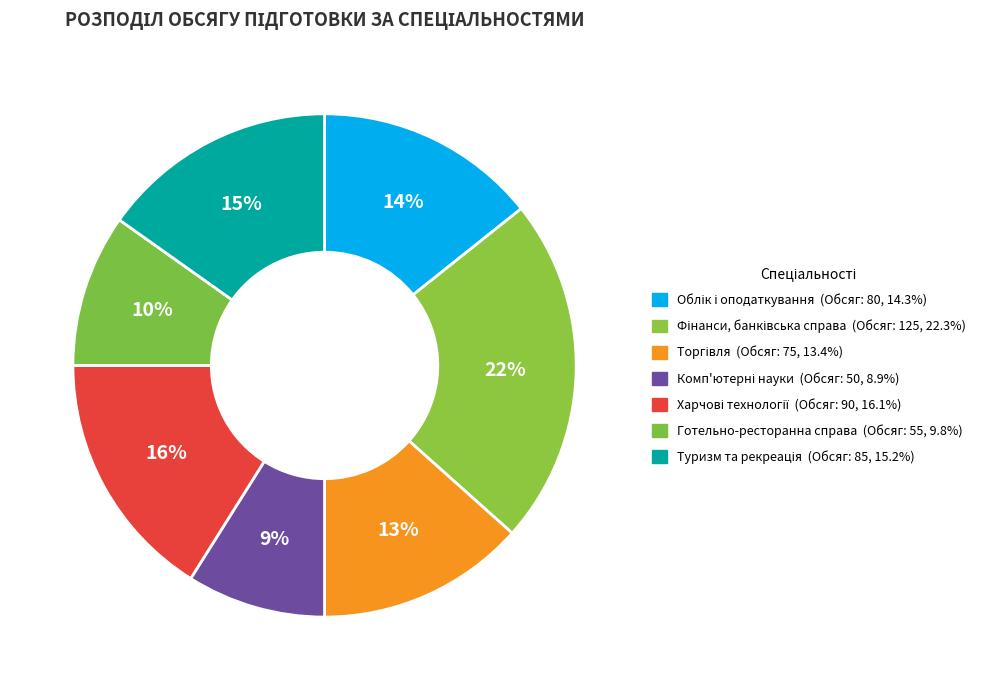

Count the number of slices in the pie.

7